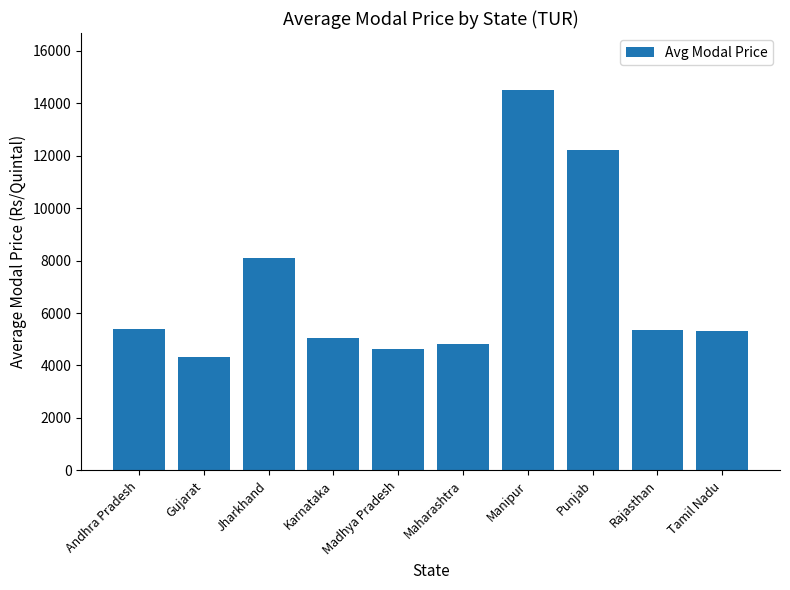

Where does the data first go above 5370?

Andhra Pradesh